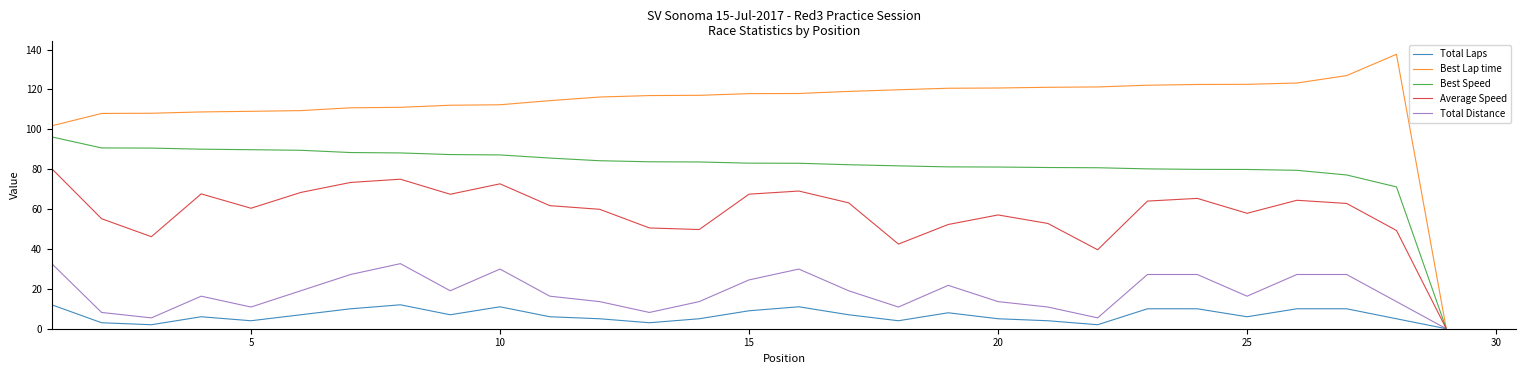

Which series has the largest range (max minus min)?

Best Lap time